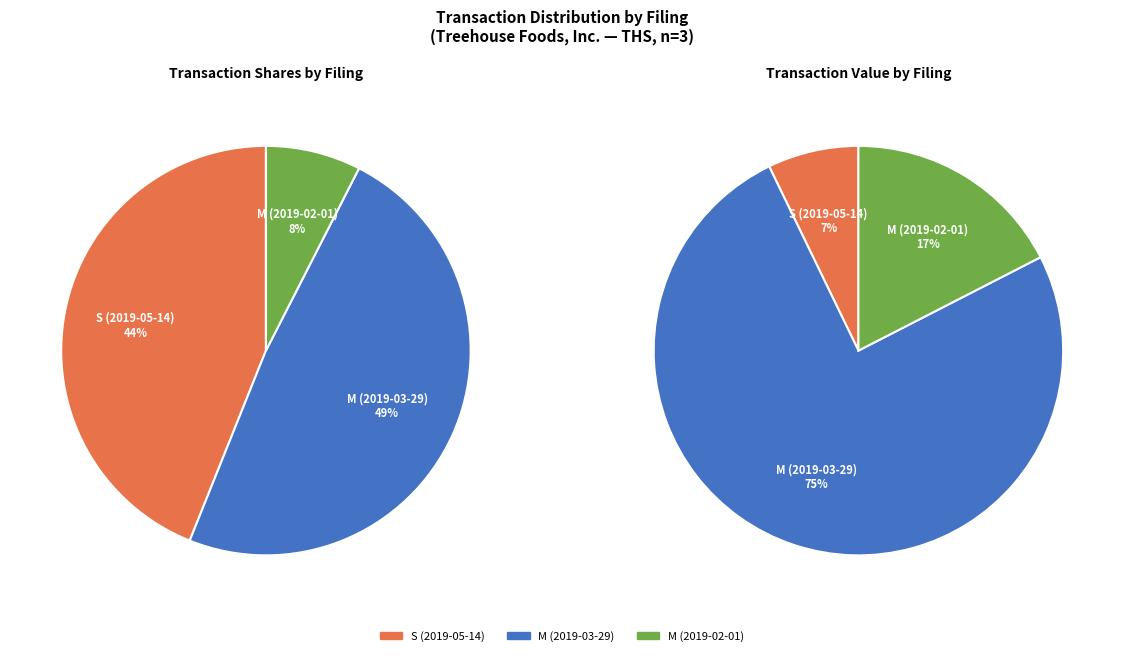

To the nearest percent, what portion does wf-form4_155424821356757.xml represent?

49%